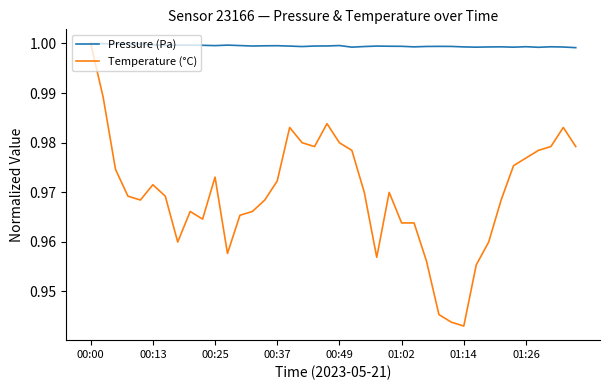

How many lines are shown in the chart?

2